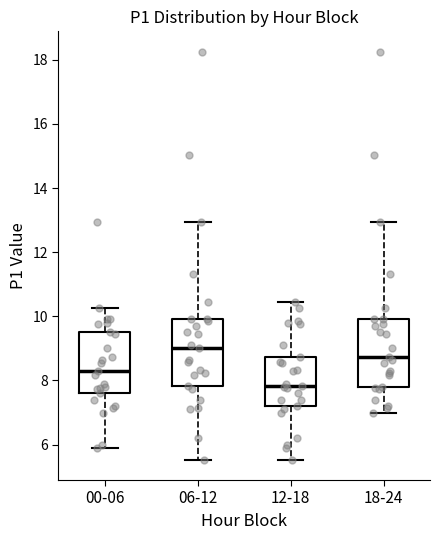

Reading left to right, transcribe this box plot: for each box, give where its median line is, the range the box spans, and where its two whiskers end, as read against the y-axis. The values are not printed on the chart, so give them approximately, as read against the axis.

00-06: median 8.4, box 7.6 to 9.6, whiskers 6.0 to 10.2
06-12: median 9.0, box 7.8 to 10.0, whiskers 5.6 to 13.0
12-18: median 7.8, box 7.2 to 8.8, whiskers 5.6 to 10.4
18-24: median 8.8, box 7.8 to 10.0, whiskers 7.0 to 13.0